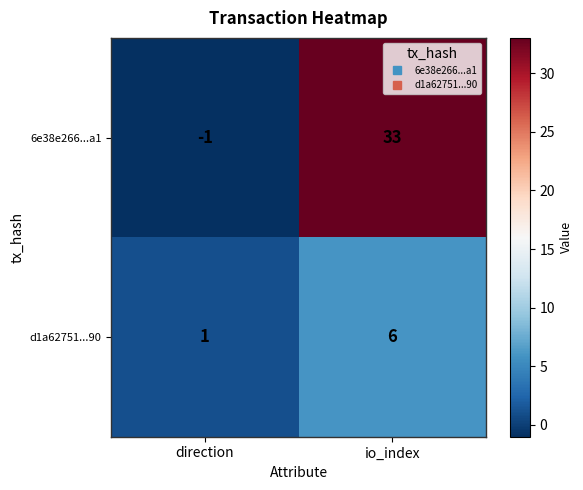

What is the greatest value displayed?

33